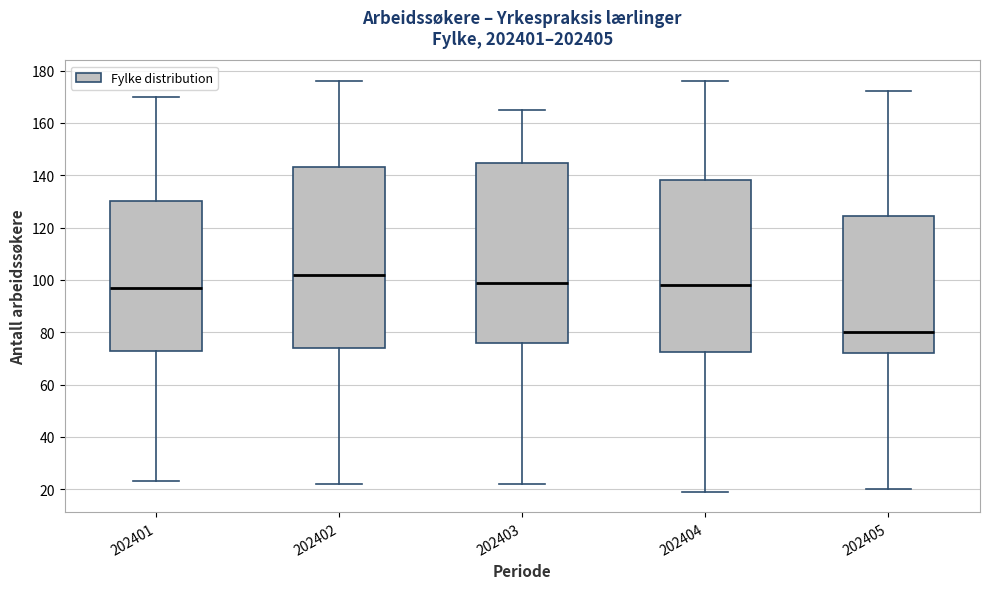

Where does the median line of the box at x = 202403 sit on the y-axis? The values are not printed on the chart, so give them approximately, as read against the axis.

100